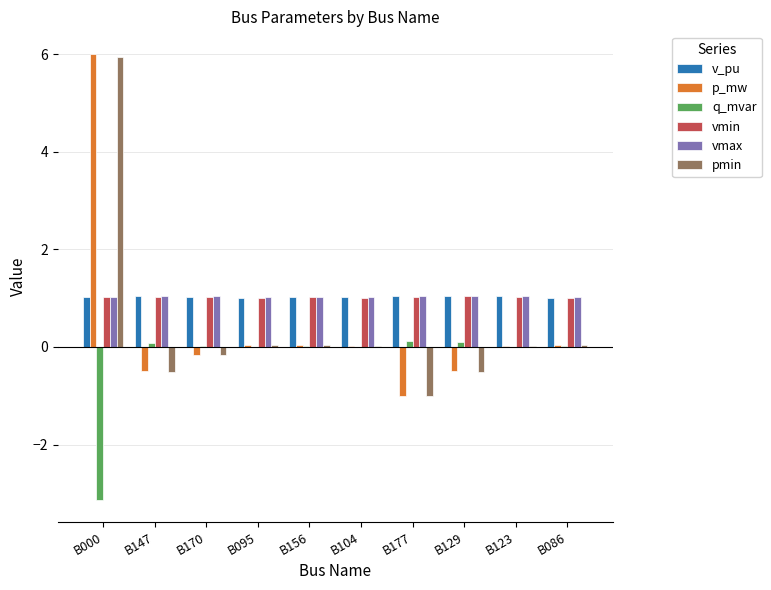

The vmin series shows 1.5 at B177. True or false?

False